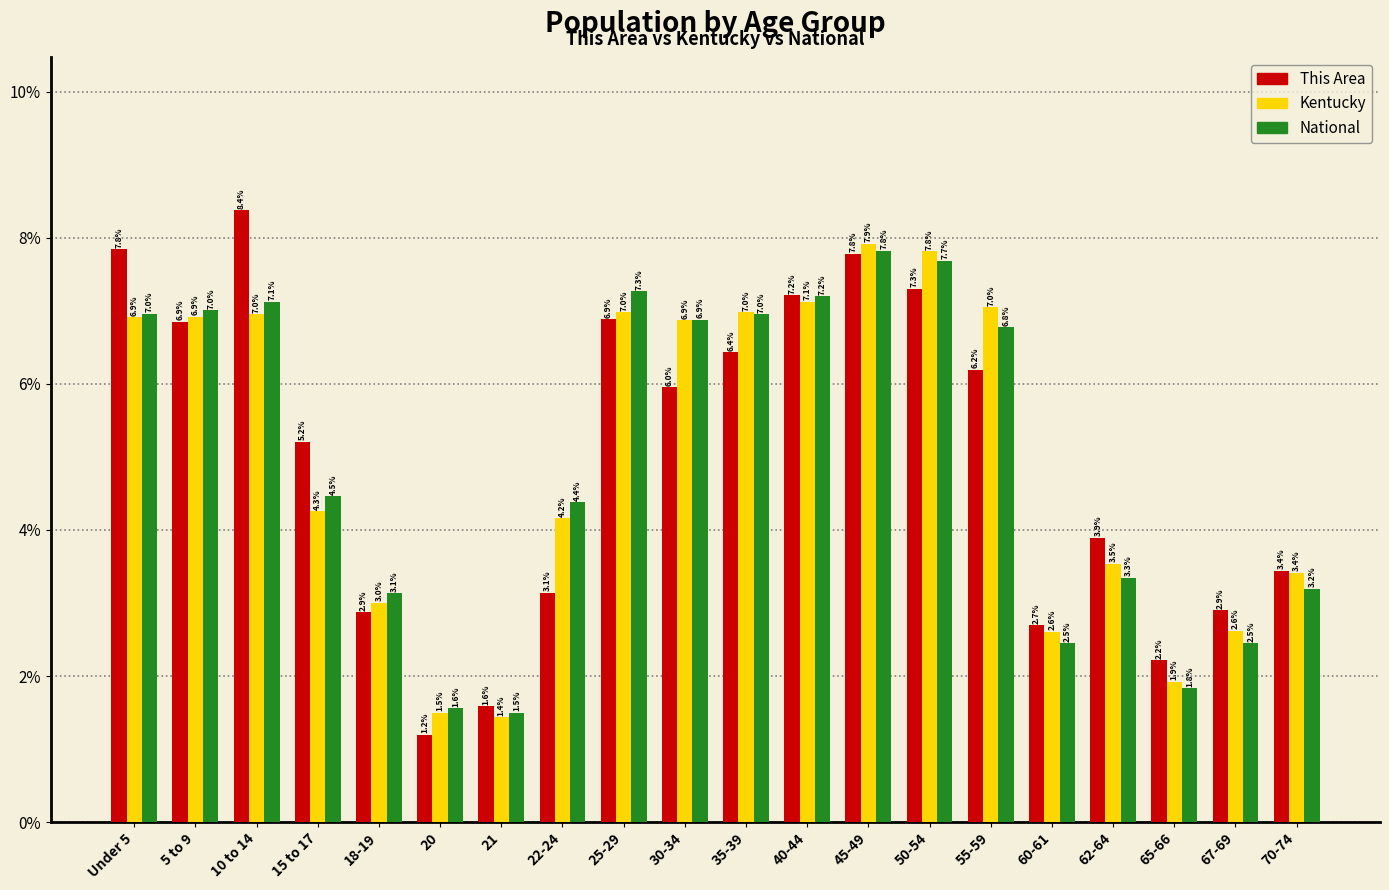

Reading left to right, extract all data points from this chart.

This Area: 7.8	6.9	8.4	5.2	2.9	1.2	1.6	3.1	6.9	6.0	6.4	7.2	7.8	7.3	6.2	2.7	3.9	2.2	2.9	3.4
Kentucky: 6.9	6.9	7.0	4.3	3.0	1.5	1.4	4.2	7.0	6.9	7.0	7.1	7.9	7.8	7.0	2.6	3.5	1.9	2.6	3.4
National: 7.0	7.0	7.1	4.5	3.1	1.6	1.5	4.4	7.3	6.9	7.0	7.2	7.8	7.7	6.8	2.5	3.3	1.8	2.5	3.2